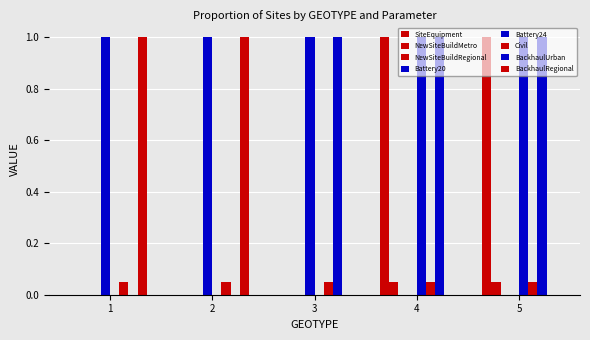

How many groups of bars are there?

5